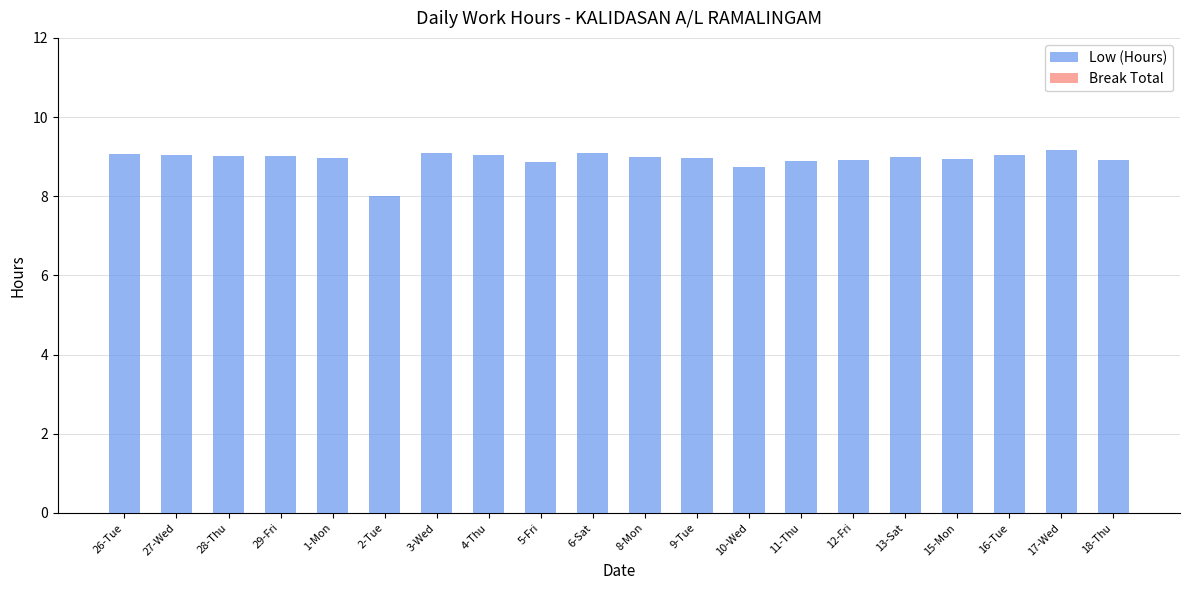

Read the value at 5-Fri.

8.9